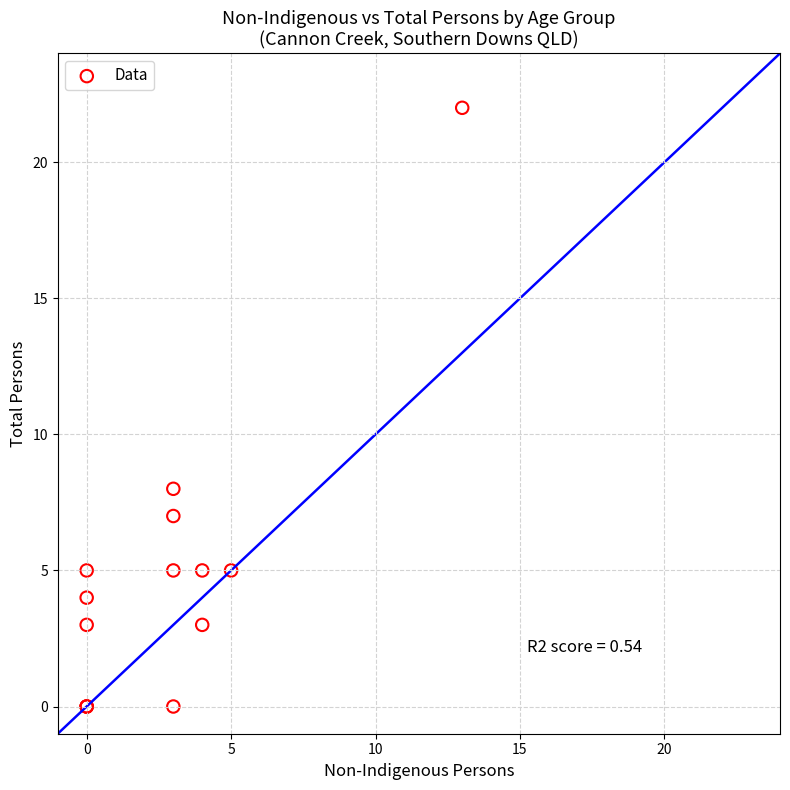

What Y value in the scatter plot is closest to 11?

8